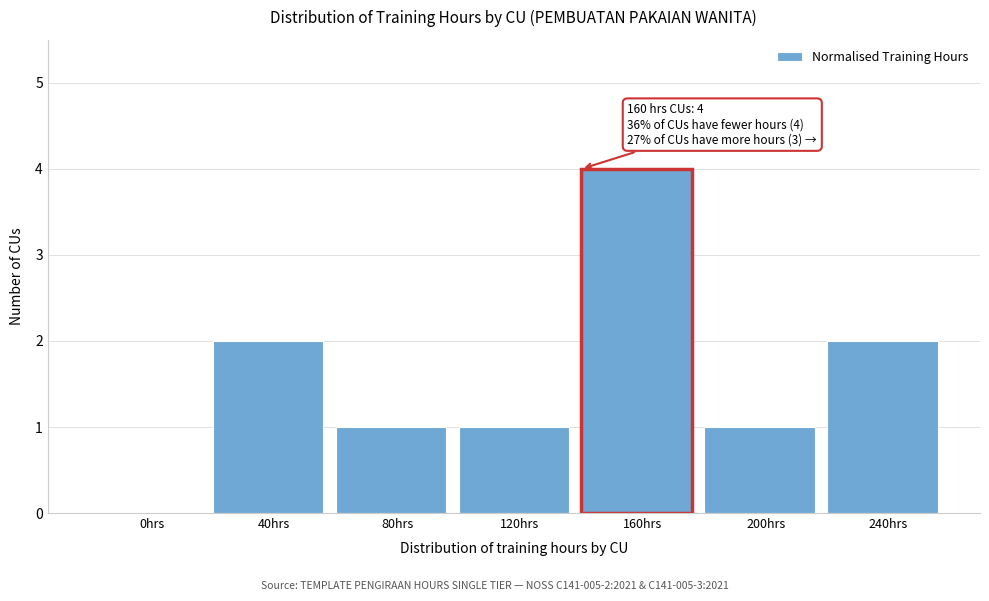

Reading right to left, list all the values displayed in this chart.

240hrs=2	200hrs=1	160hrs=4	120hrs=1	80hrs=1	40hrs=2	0hrs=0